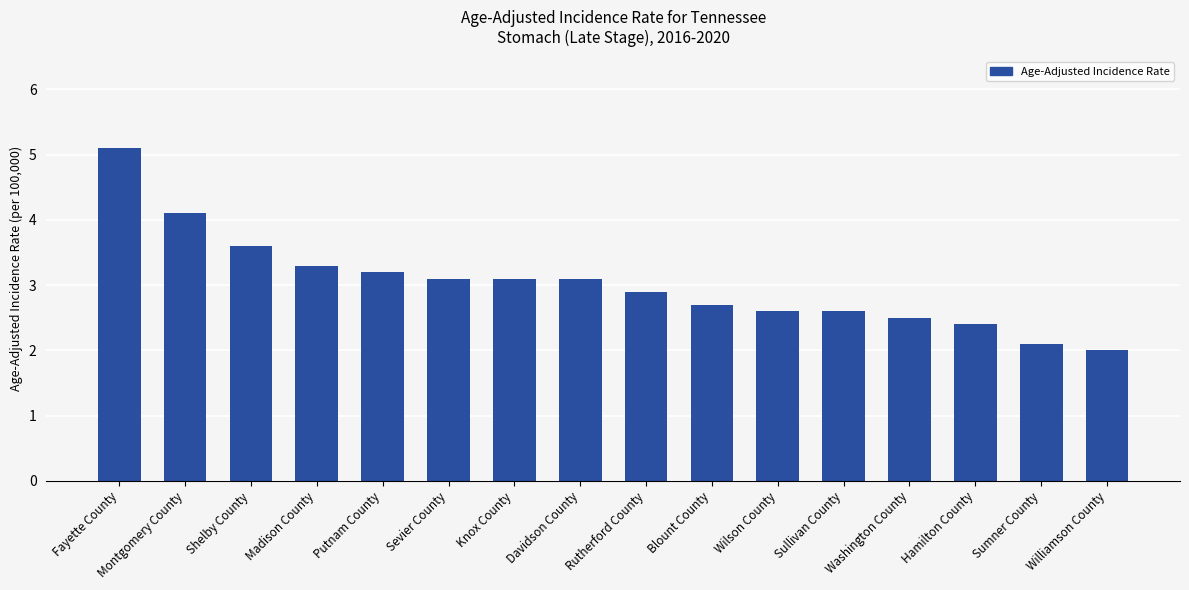

Does the chart contain any negative values?

No